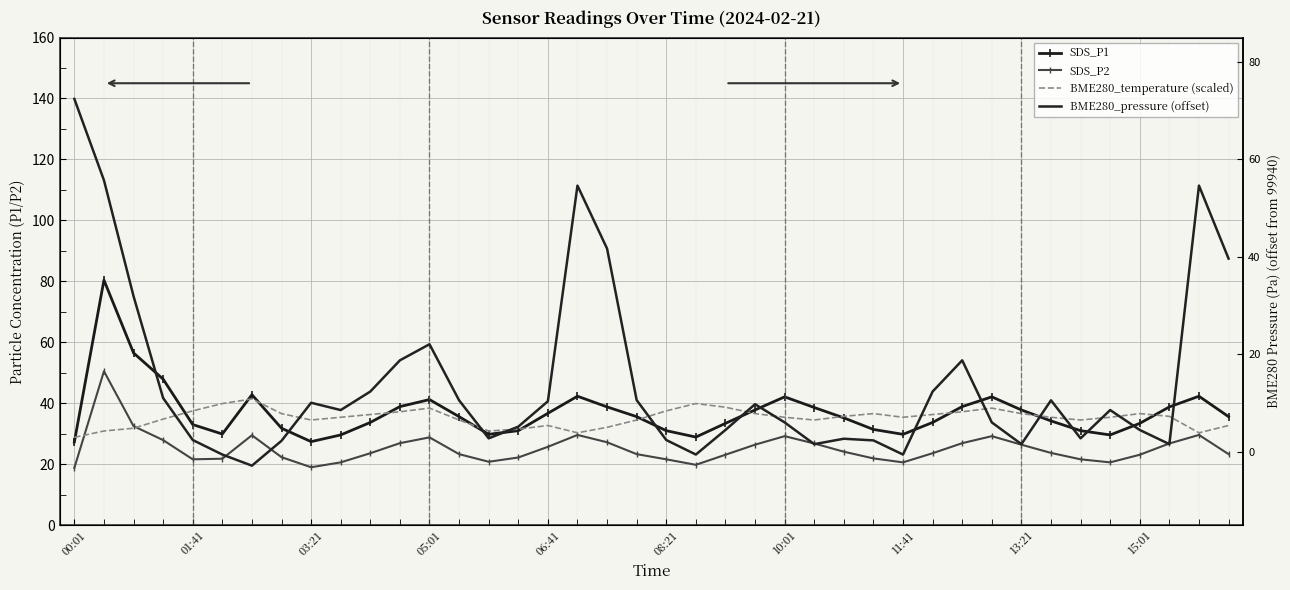

True or false: SDS_P1 has a value of 31.8 at 11:41.

True